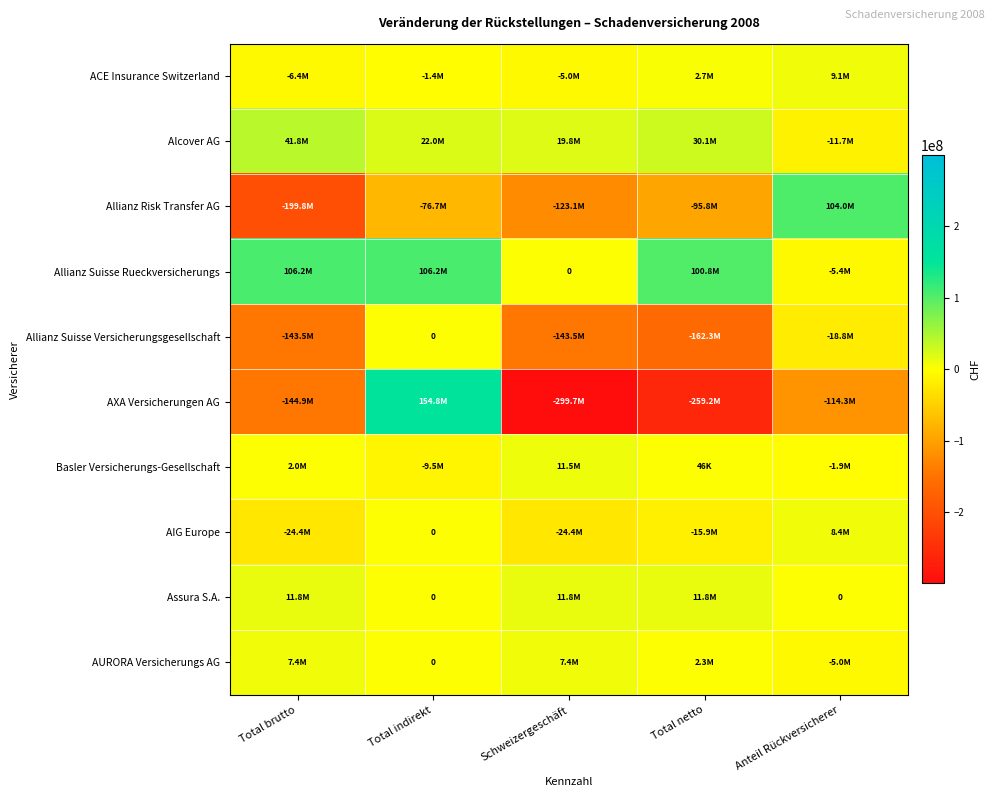

At how many categories does at least one series exceed 11360664?

5